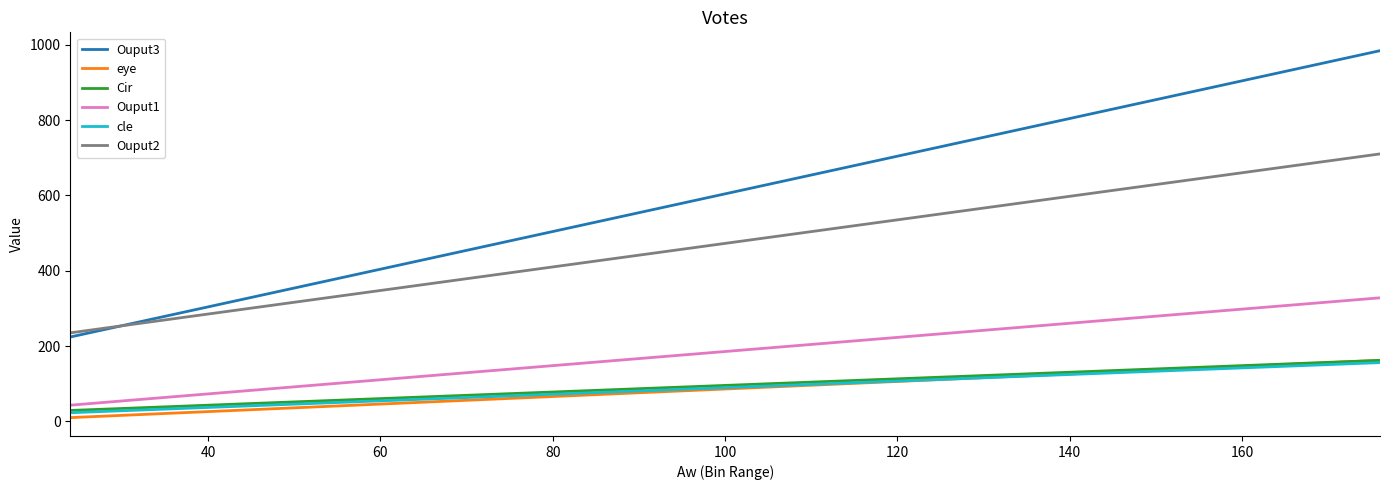

Which series has the widest spread of values?

Ouput3